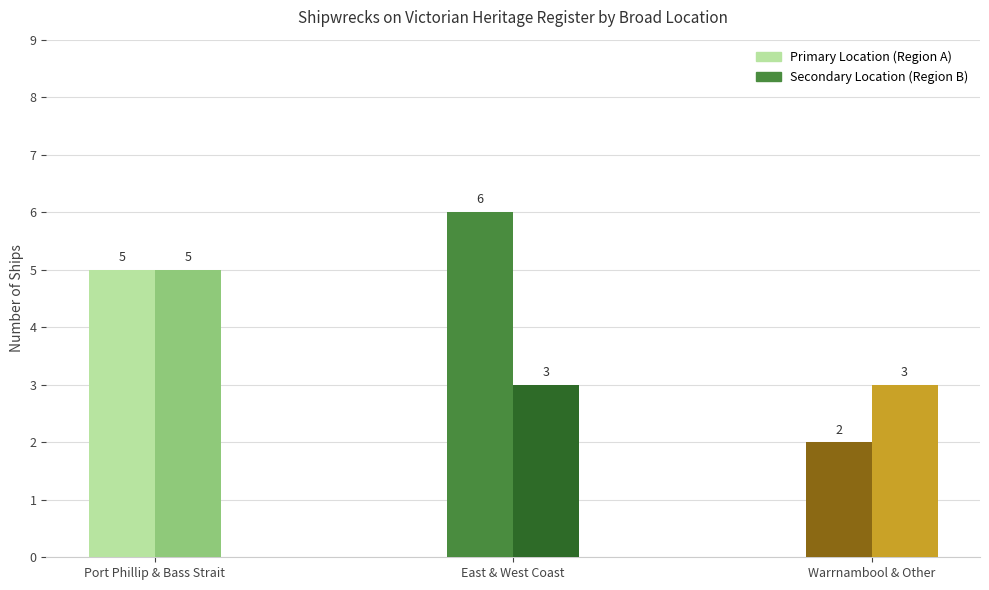

How many categories are shown in the chart?

3